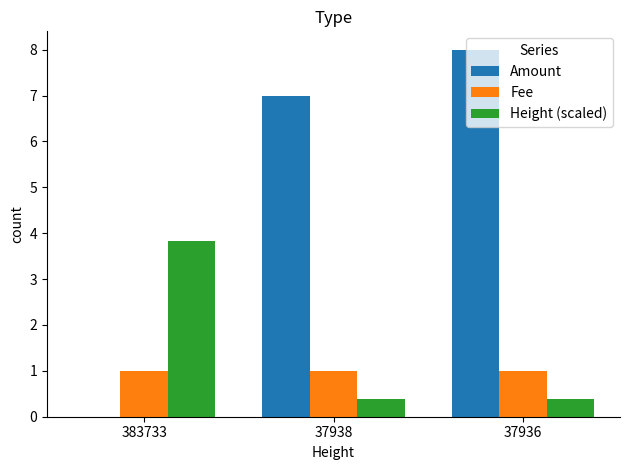

Which category has the highest value across all series?

37936